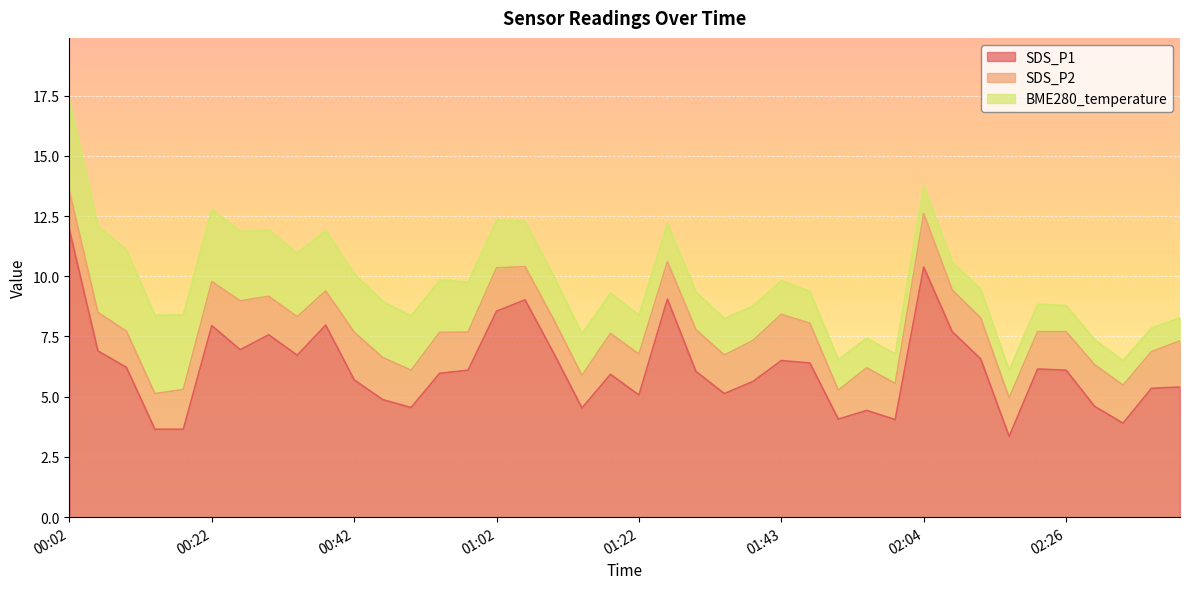

At how many categories does at least one series exceed 0?

40